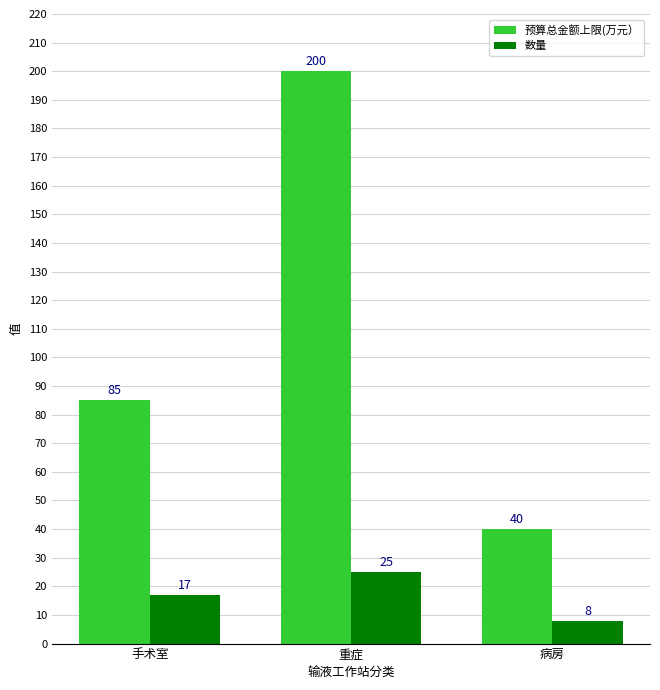

What are all the series names shown in the legend?

预算总金额上限(万元）, 数量